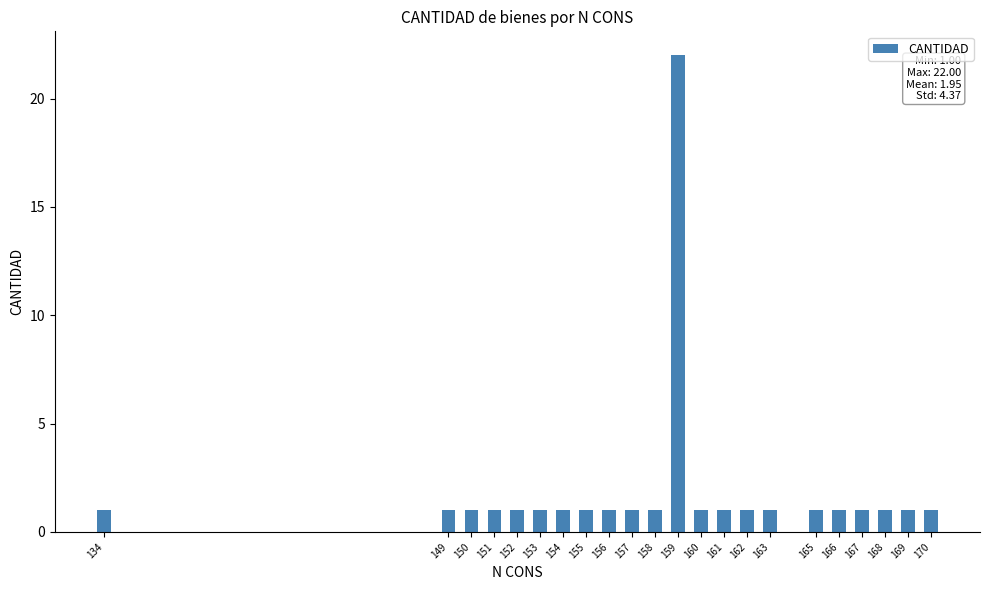

Reading left to right, list all the values displayed in this chart.

1	1	1	1	1	1	1	1	1	1	1	22	1	1	1	1	1	1	1	1	1	1